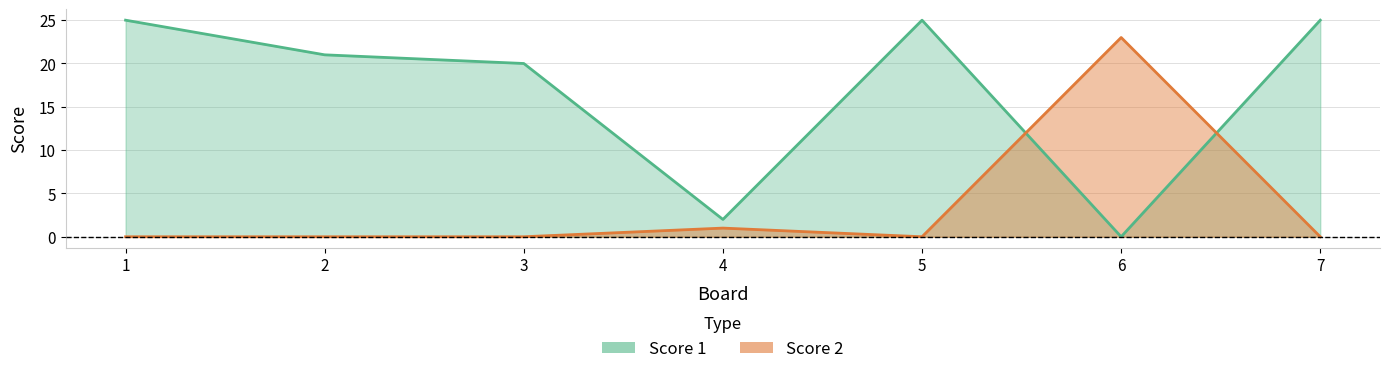

Where is the first local maximum for Score 2?

4